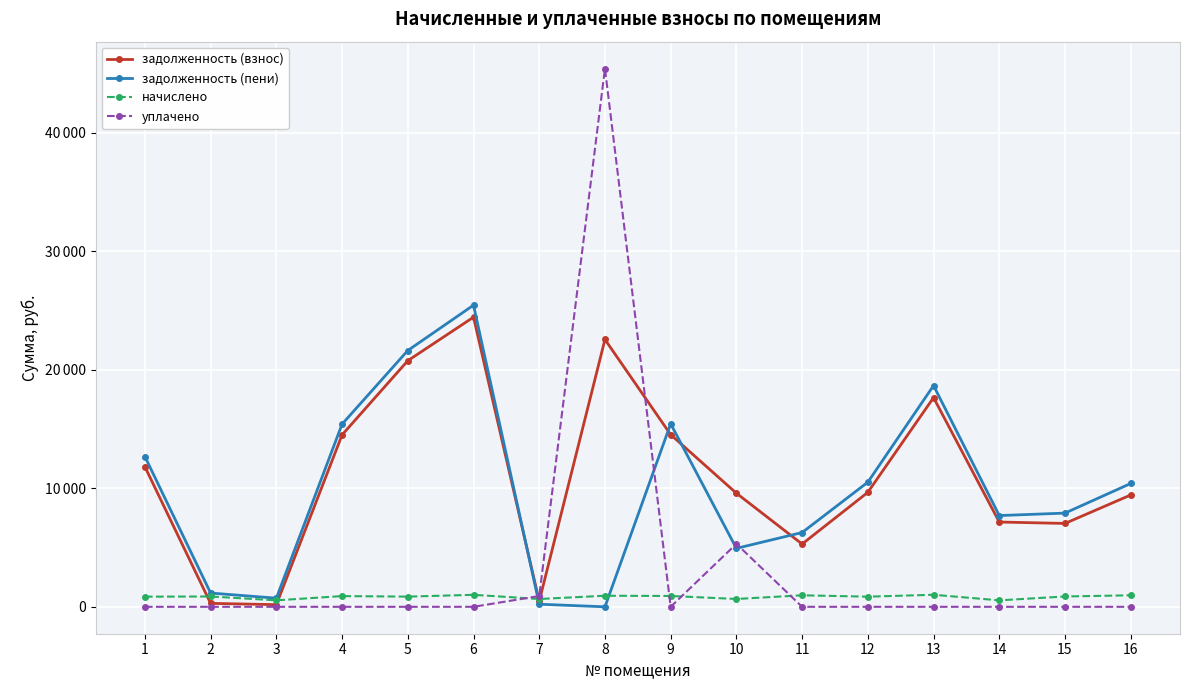

What is the spread (max minus min) of values at 4?

15412.5